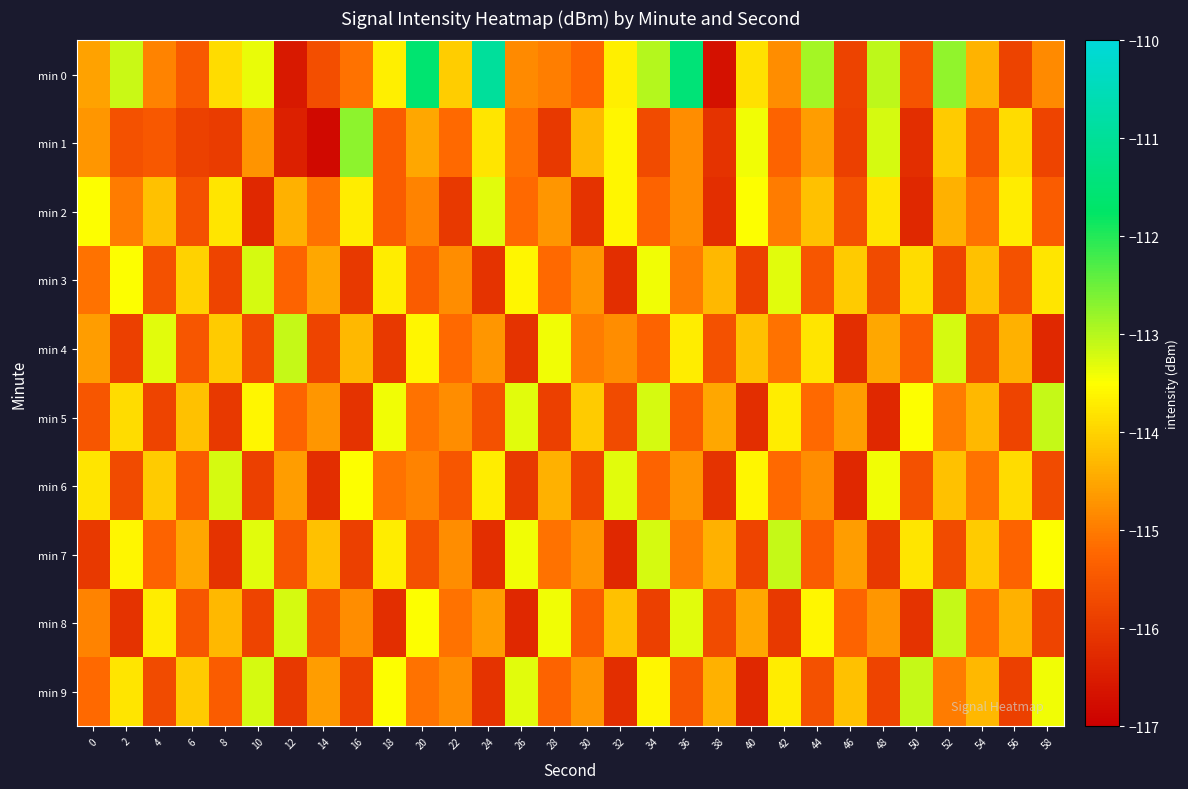

Which series has the largest total across all categories?

min 0